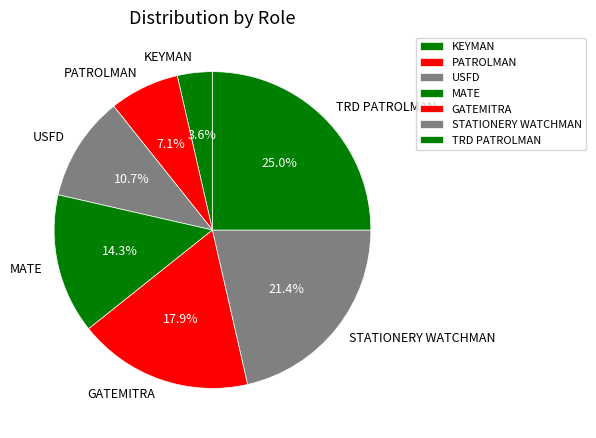

What percentage is the PATROLMAN slice, to the nearest percent?

7%